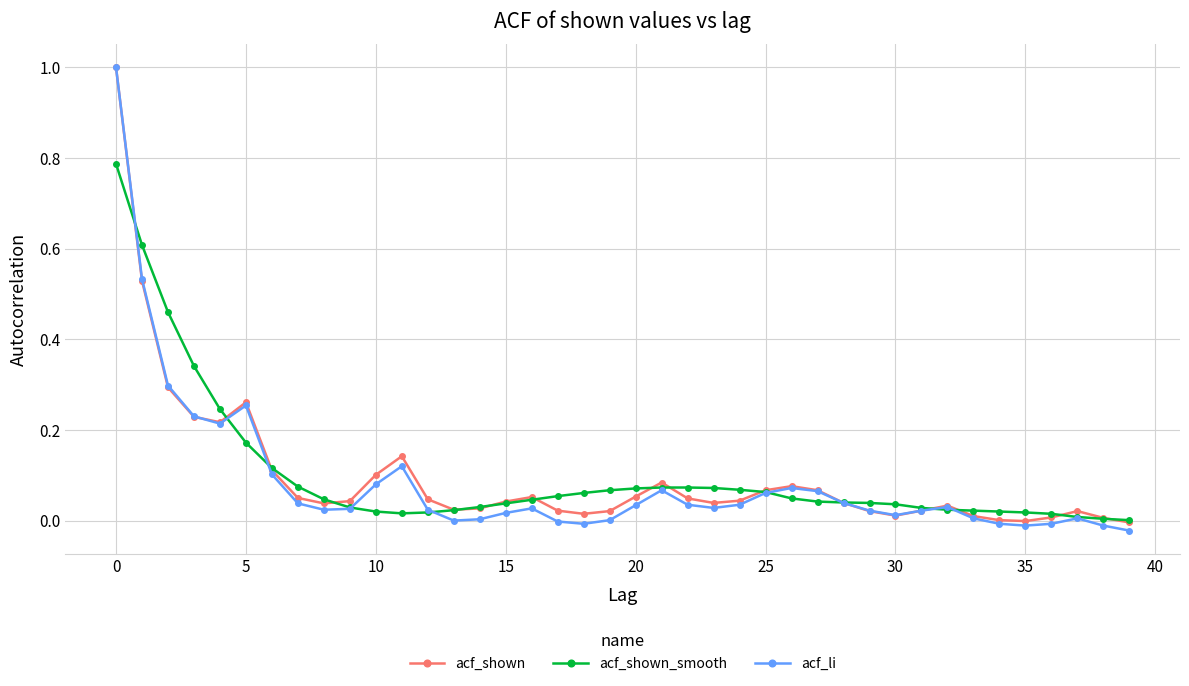

What is the highest value of the acf_li series?

1.0